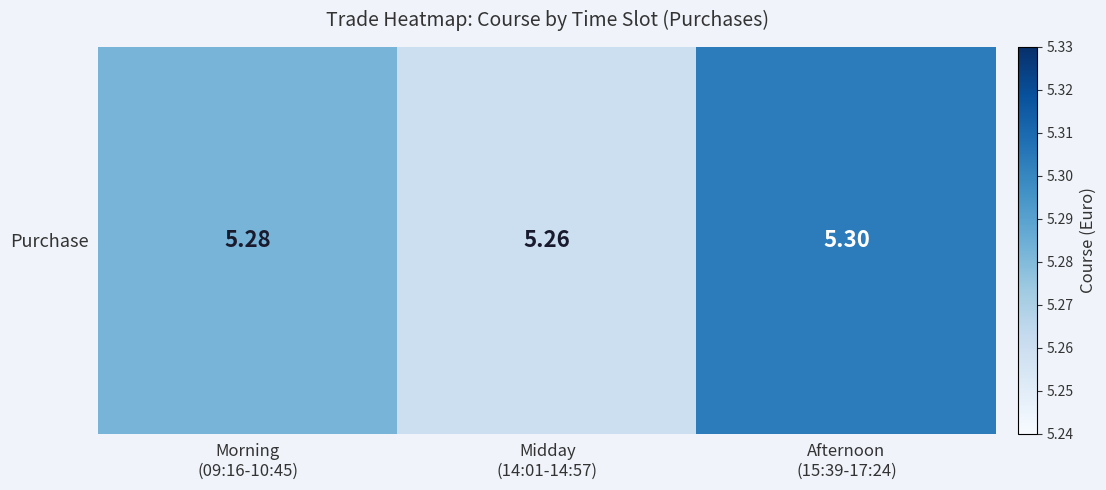

Reading left to right, transcribe all the data shown in this chart.

Morning
(09:16-10:45)=5.3	Midday
(14:01-14:57)=5.3	Afternoon
(15:39-17:24)=5.3